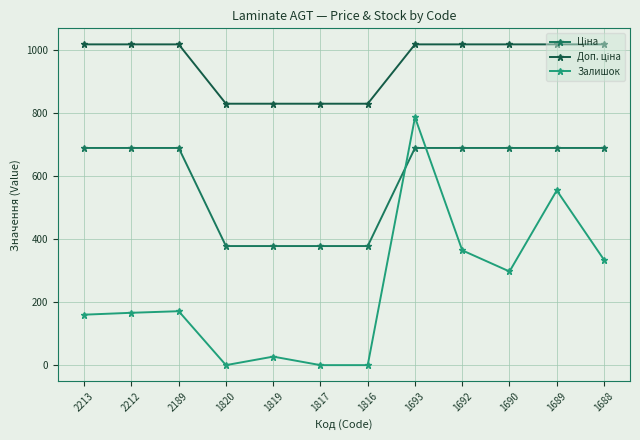

How many series are shown in this chart?

3